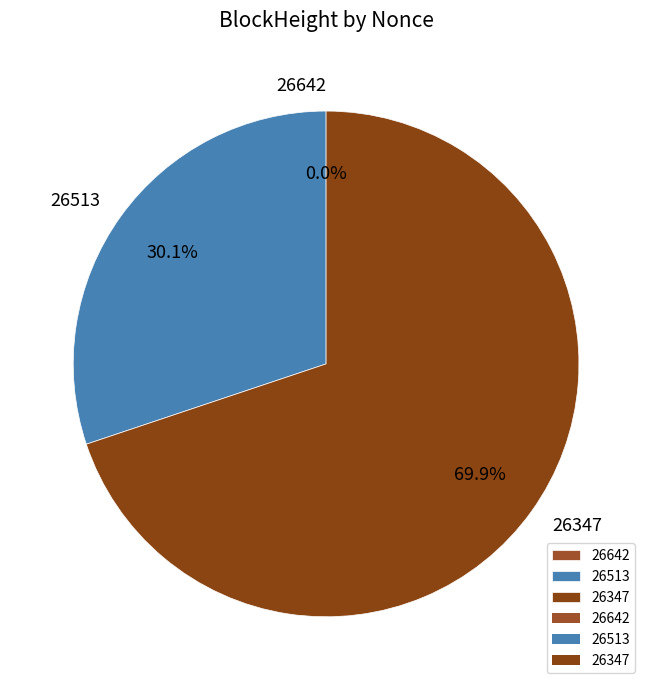

Which slice is the smallest?

26642